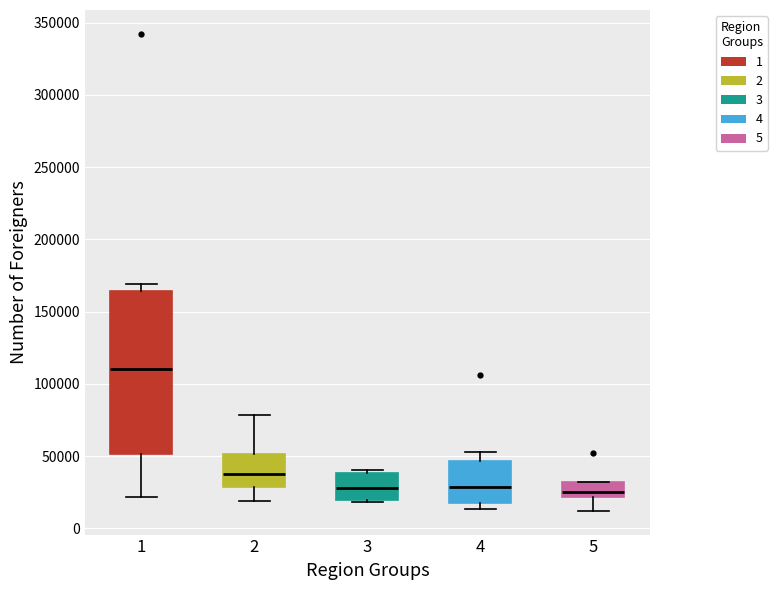

Reading left to right, transcribe this box plot: for each box, give where its median line is, the range the box spans, and where its two whiskers end, as read against the y-axis. The values are not printed on the chart, so give them approximately, as read against the axis.

1: median 110000, box 50000 to 165000, whiskers 20000 to 170000
2: median 40000, box 30000 to 50000, whiskers 20000 to 80000
3: median 30000, box 20000 to 40000, whiskers 20000 to 40000 (just above the box's upper edge)
4: median 30000, box 20000 to 45000, whiskers 15000 to 55000
5: median 25000, box 20000 to 30000, whiskers 10000 to 30000